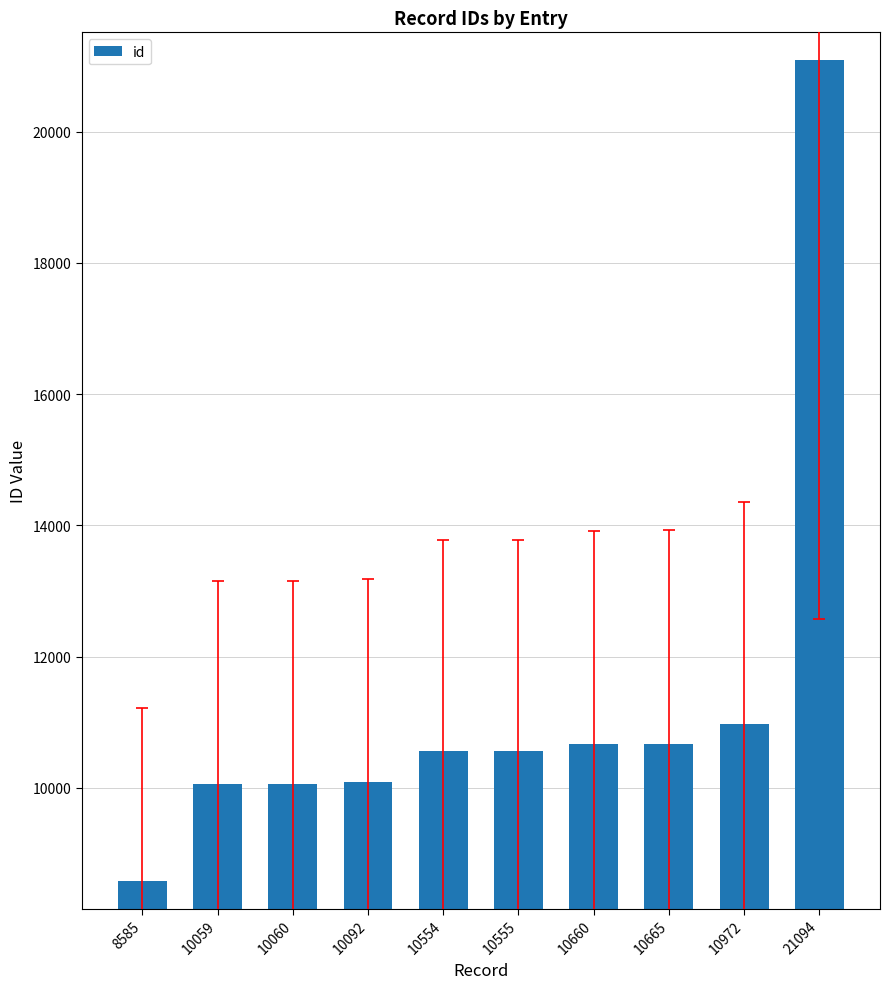

At which category does the chart reach its peak across all series?

21094